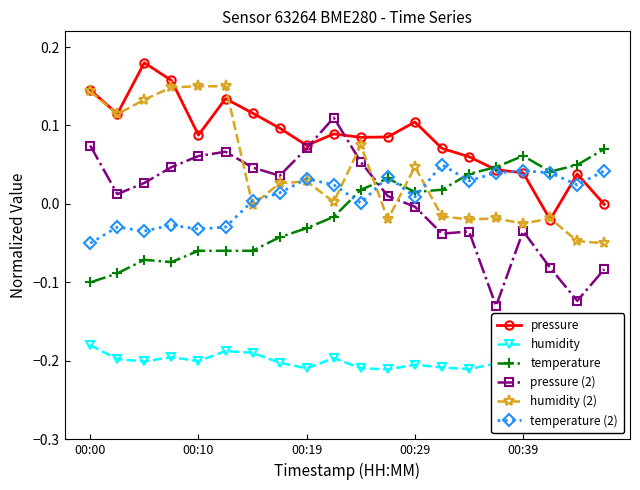

What is the minimum value for humidity (2)?

-0.1